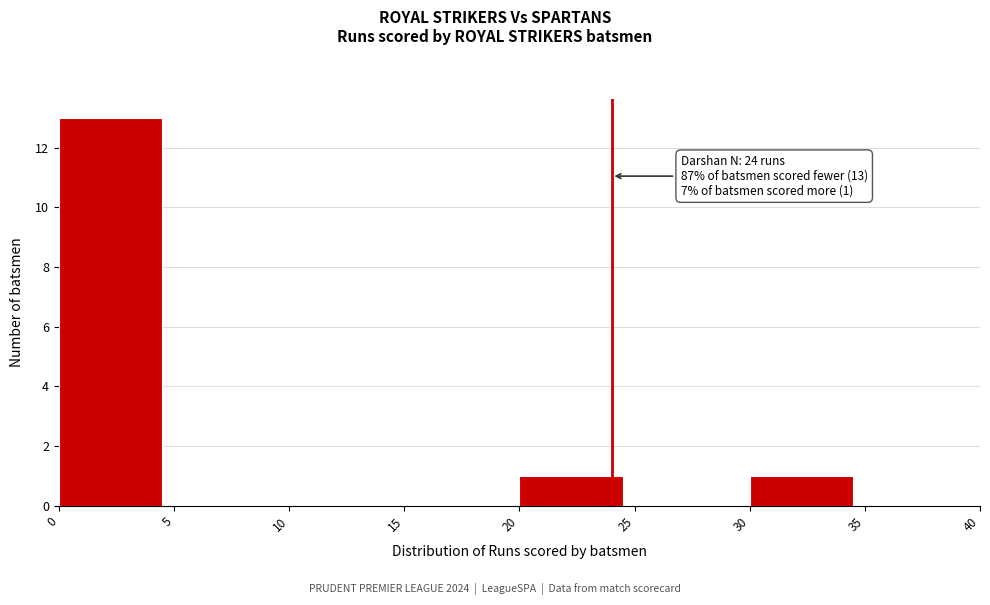

Which range on the x-axis has the tallest bar?

0 to 5